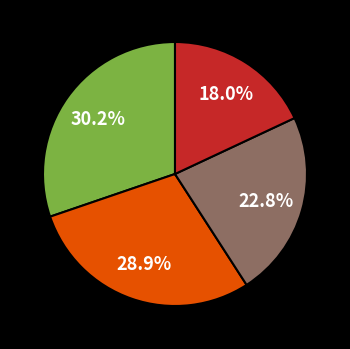

Is there a majority slice in this chart?

No